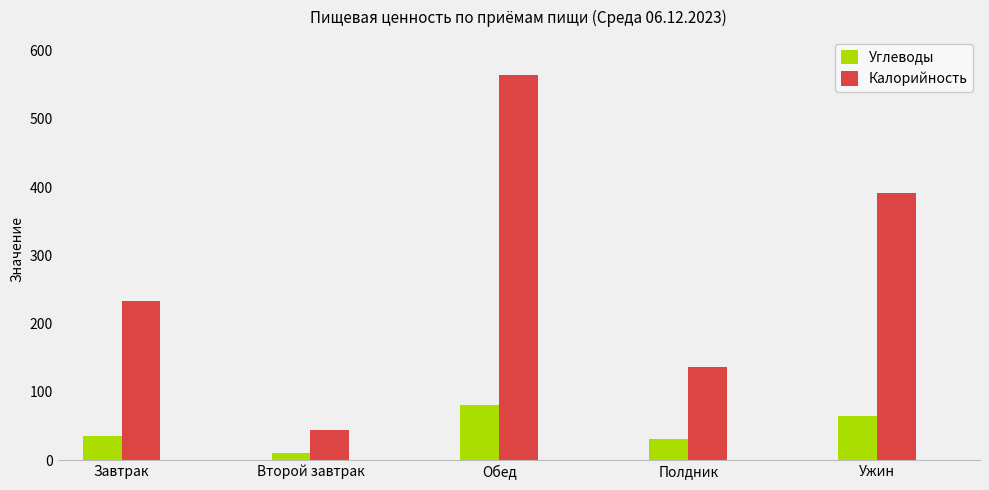

What is the greatest value displayed?

564.2